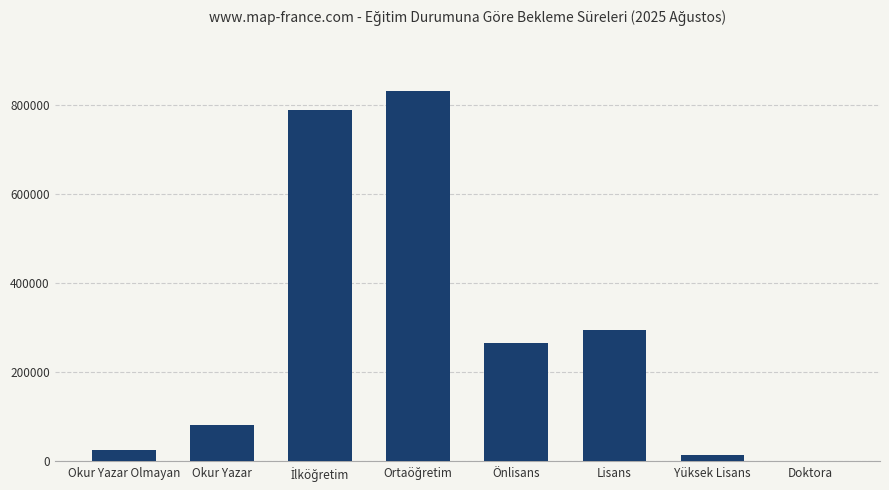

Count the number of categories in the chart.

8